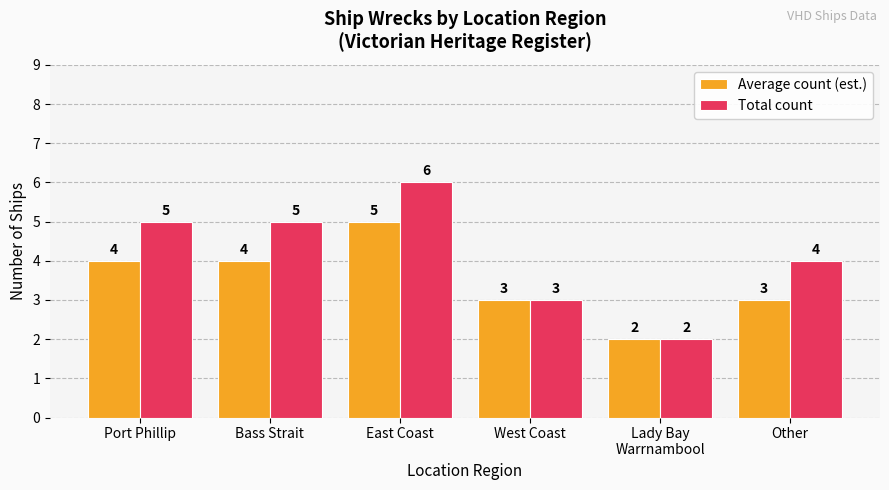

Which series has the largest total across all categories?

Total count